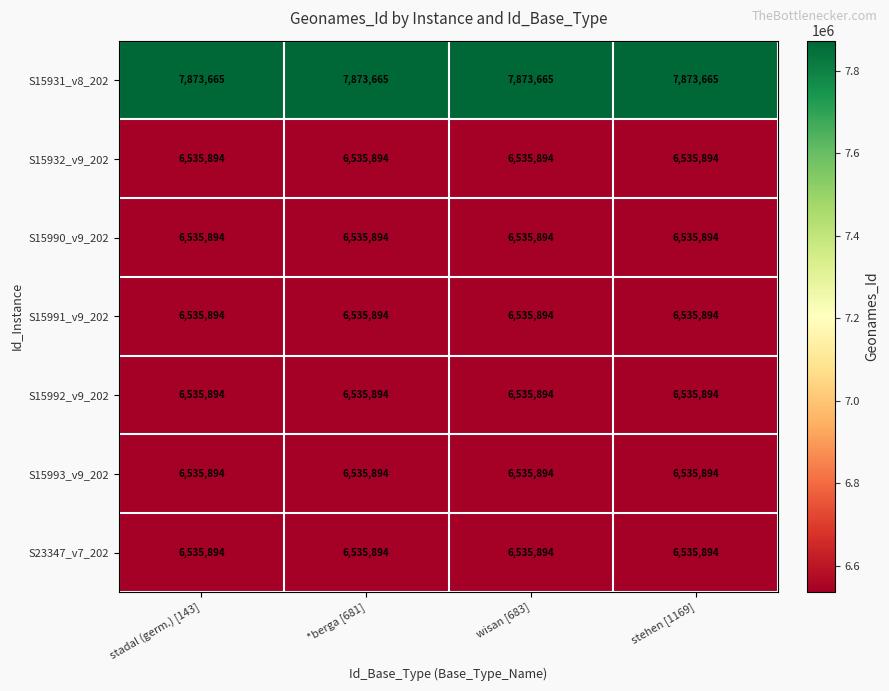

How many data points does each series have?

4